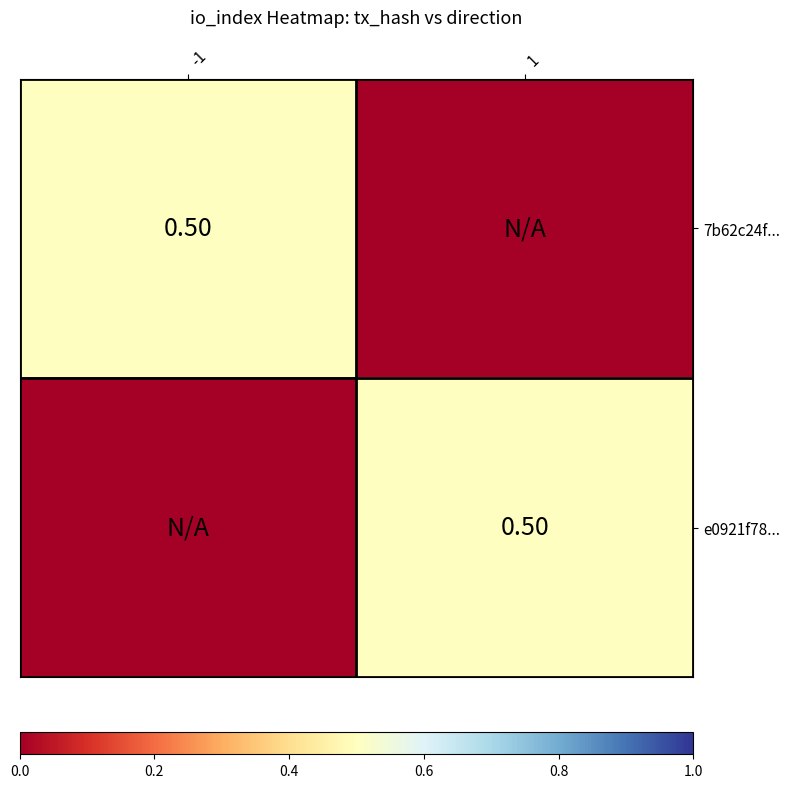

Rank the series at 1 from highest to lowest value.

e0921f78..., 7b62c24f...